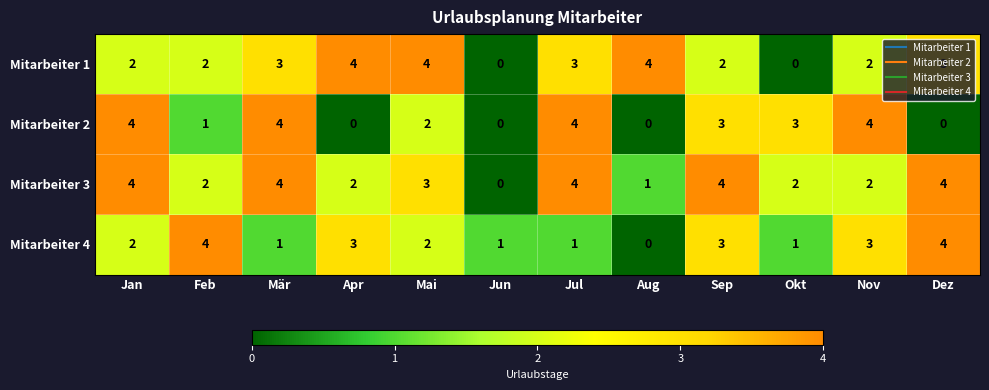

Which series changed the most between Jan and Feb?

Mitarbeiter 2